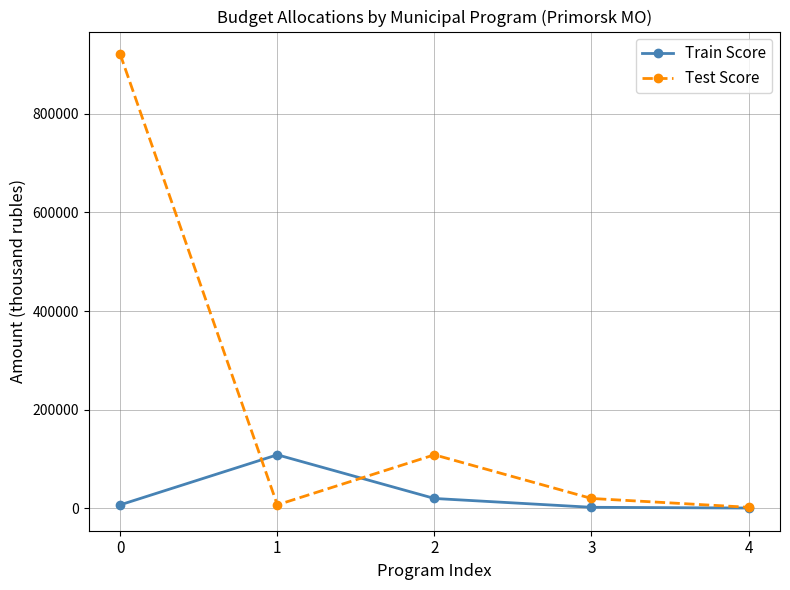

What are all the series names shown in the legend?

Train Score, Test Score